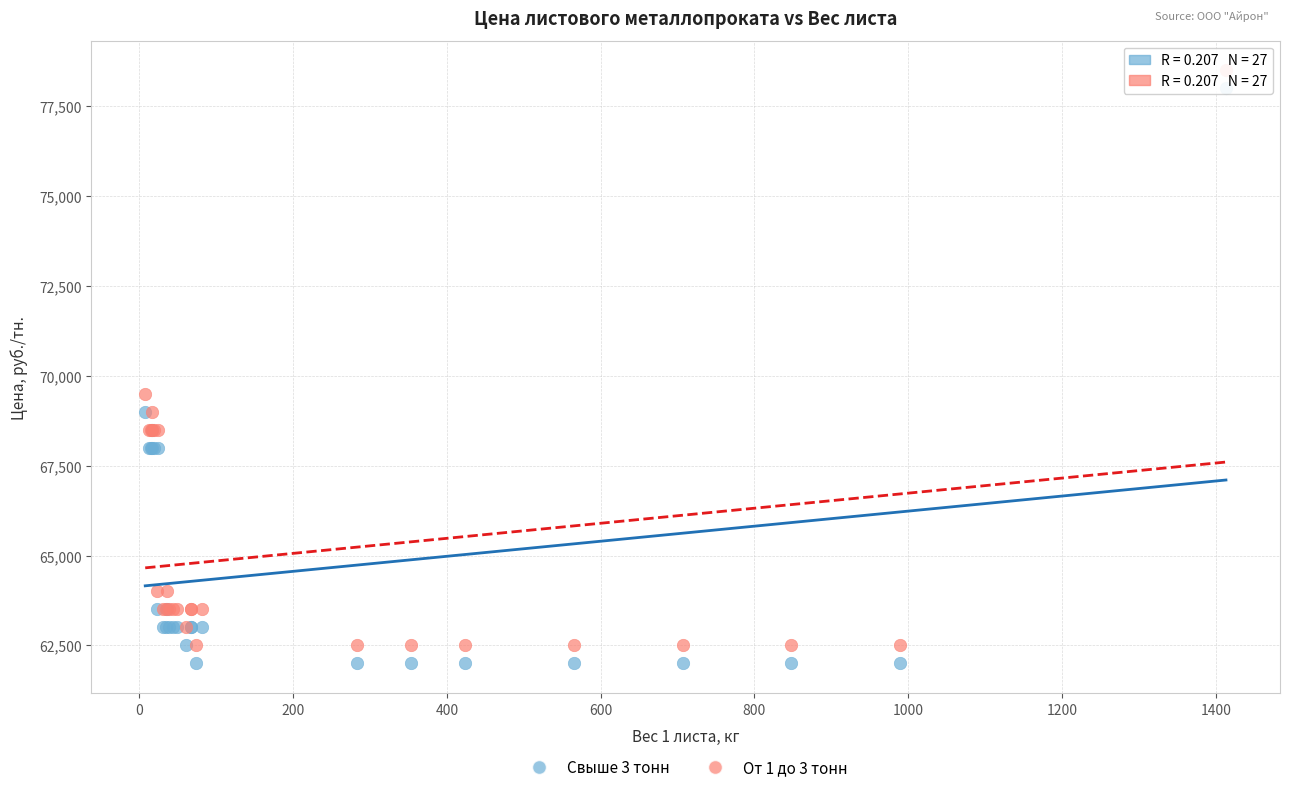

Which series reaches the maximum Y coordinate?

От 1 до 3 тонн